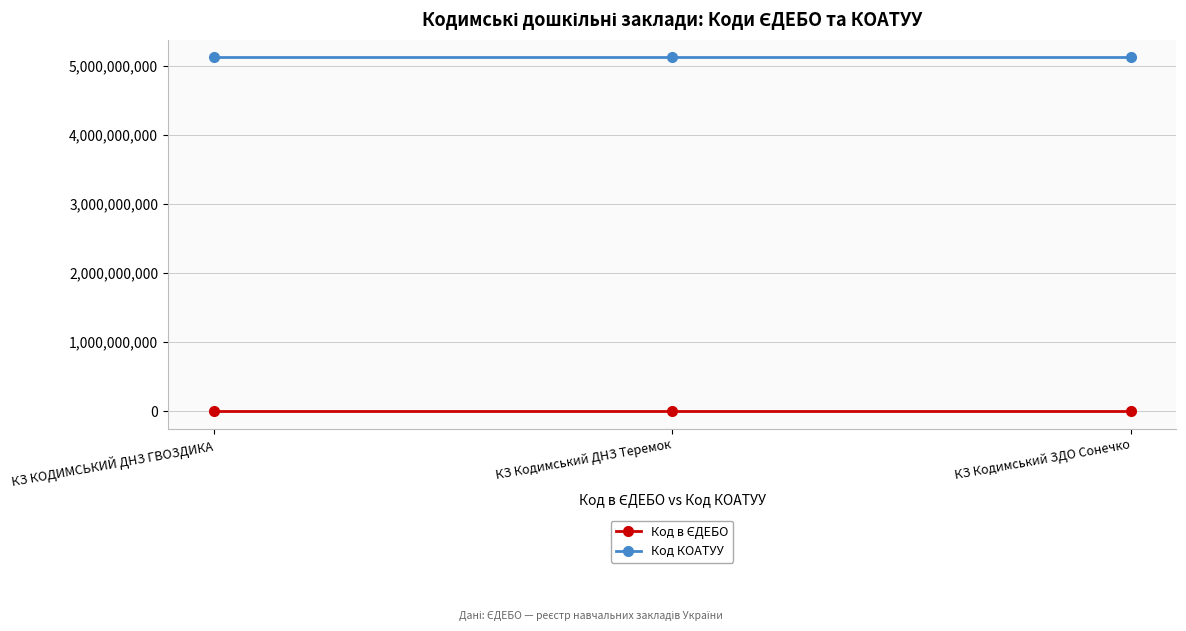

What is the lowest value of the Код КОАТУУ series?

5122510100